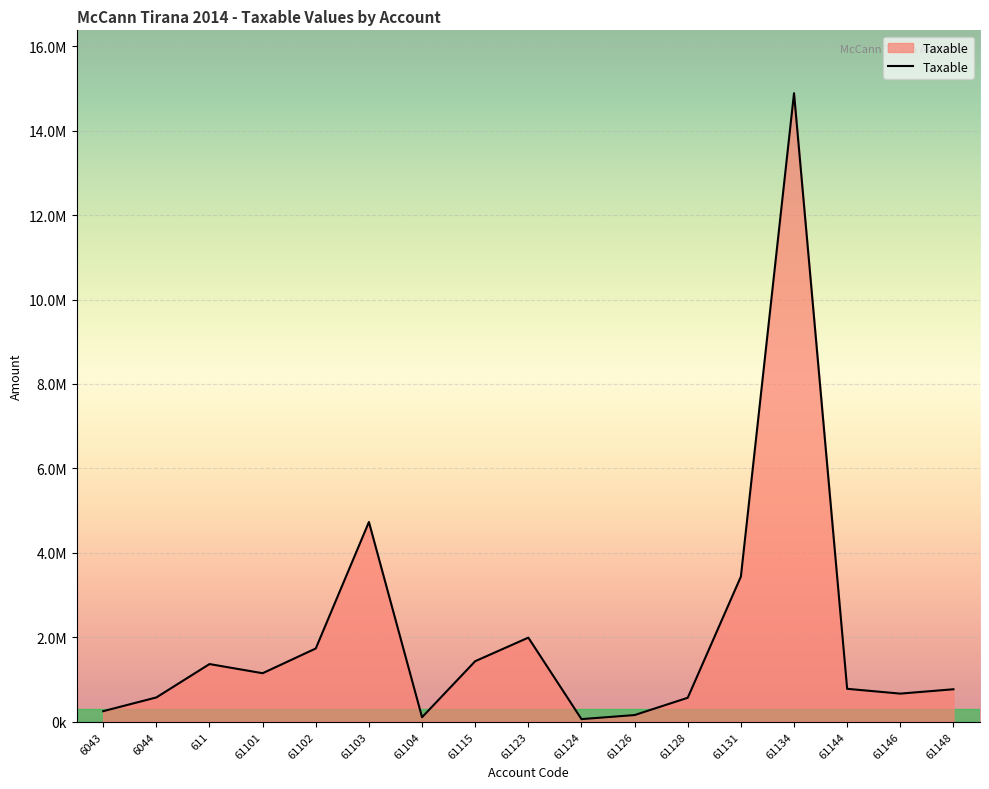

What is the difference between the maximum and minimum values?

14826046.6